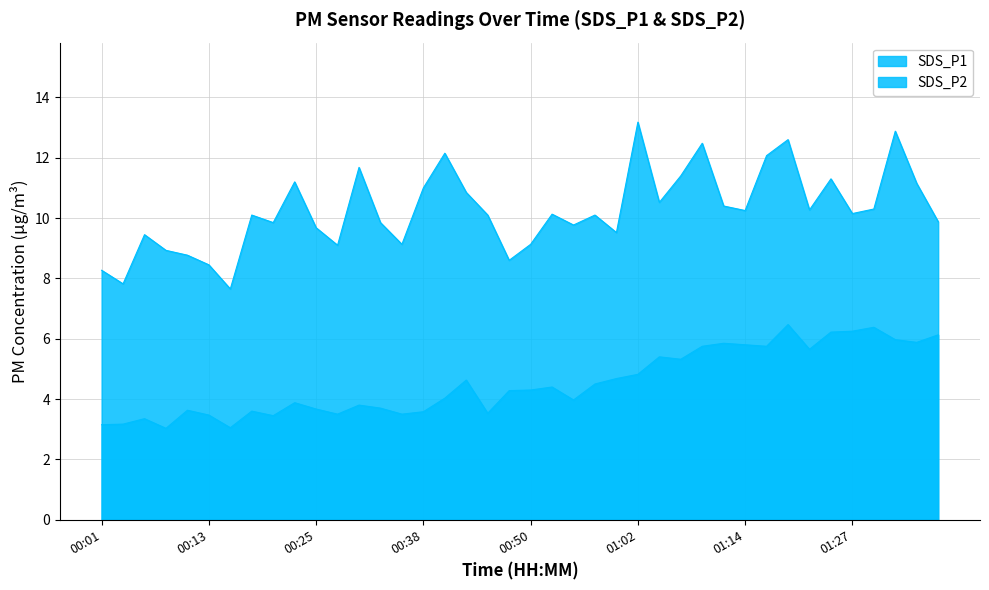

What is the value of the SDS_P1 point at the 35th from the left?

11.3